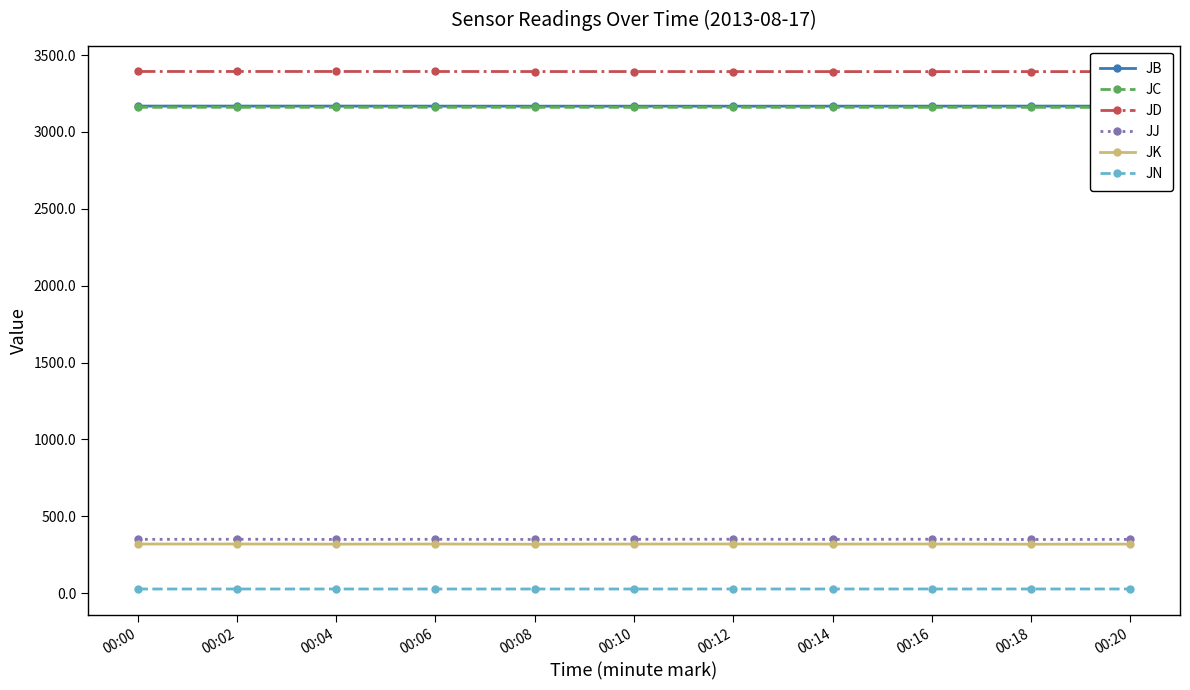

Reading right to left, transcribe all the data shown in this chart.

JB: 00:20=3167.7	00:18=3167.8	00:16=3167.6	00:14=3167.5	00:12=3167.3	00:10=3167.4	00:08=3167.3	00:06=3167.7	00:04=3167.9	00:02=3167.9	00:00=3168.0
JC: 00:20=3159.5	00:18=3159.7	00:16=3159.6	00:14=3159.7	00:12=3159.8	00:10=3159.8	00:08=3159.9	00:06=3160.0	00:04=3160.0	00:02=3160.0	00:00=3160.0
JD: 00:20=3392.1	00:18=3392.2	00:16=3392.1	00:14=3392.2	00:12=3392.3	00:10=3392.4	00:08=3392.6	00:06=3392.8	00:04=3392.9	00:02=3392.9	00:00=3393.0
JJ: 00:20=350.0	00:18=349.3	00:16=351.1	00:14=350.2	00:12=351.0	00:10=350.7	00:08=349.6	00:06=350.6	00:04=349.7	00:02=351.0	00:00=350.1
JK: 00:20=319.4	00:18=318.7	00:16=320.1	00:14=319.5	00:12=320.3	00:10=319.8	00:08=318.9	00:06=319.9	00:04=319.1	00:02=320.1	00:00=319.9
JN: 00:20=27.5	00:18=27.5	00:16=27.5	00:14=27.4	00:12=27.4	00:10=27.4	00:08=27.4	00:06=27.4	00:04=27.4	00:02=27.4	00:00=27.4